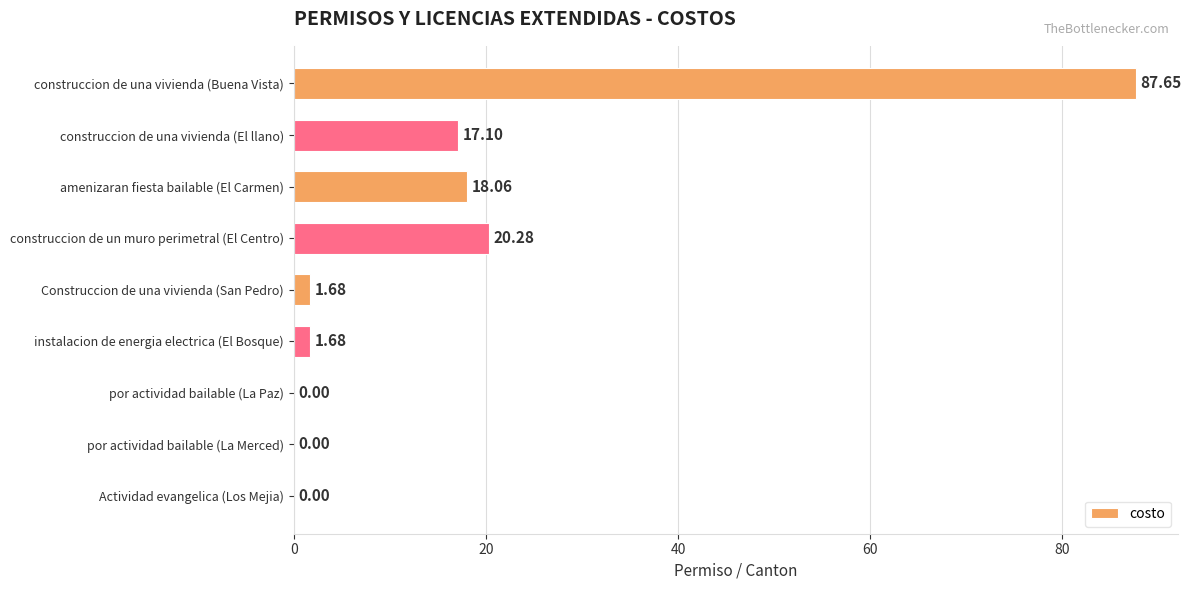

What is the maximum value shown in the chart?

87.7